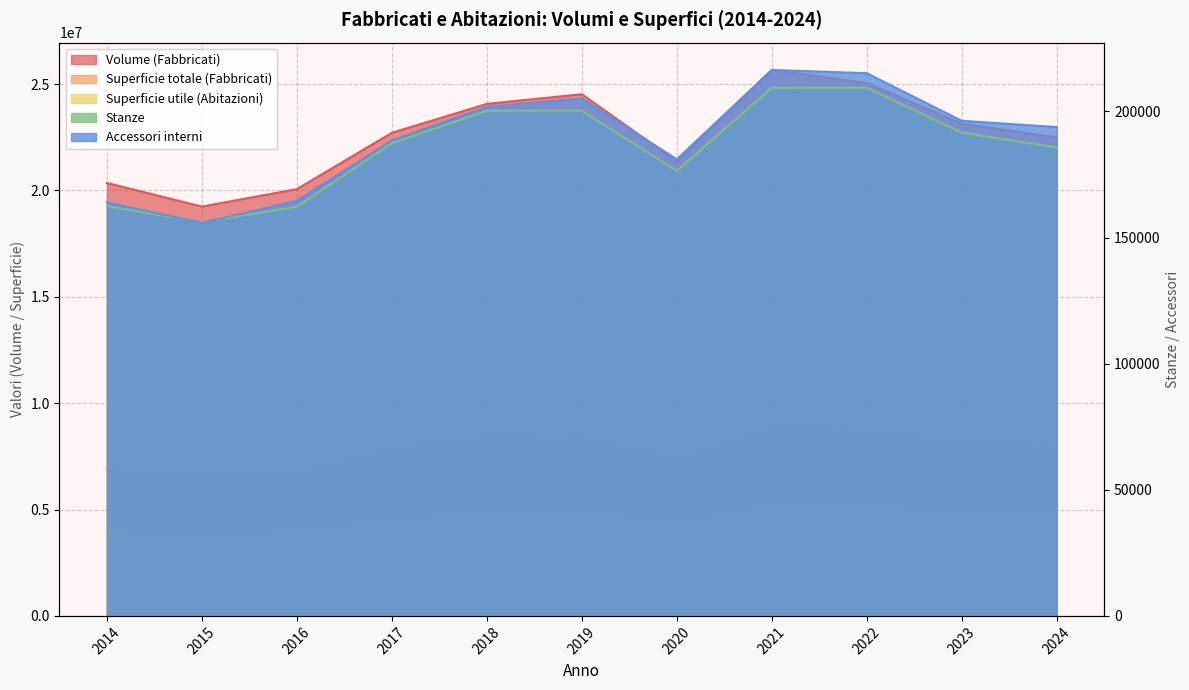

What are all the series names shown in the legend?

Volume (Fabbricati), Superficie totale (Fabbricati), Superficie utile (Abitazioni), Stanze, Accessori interni